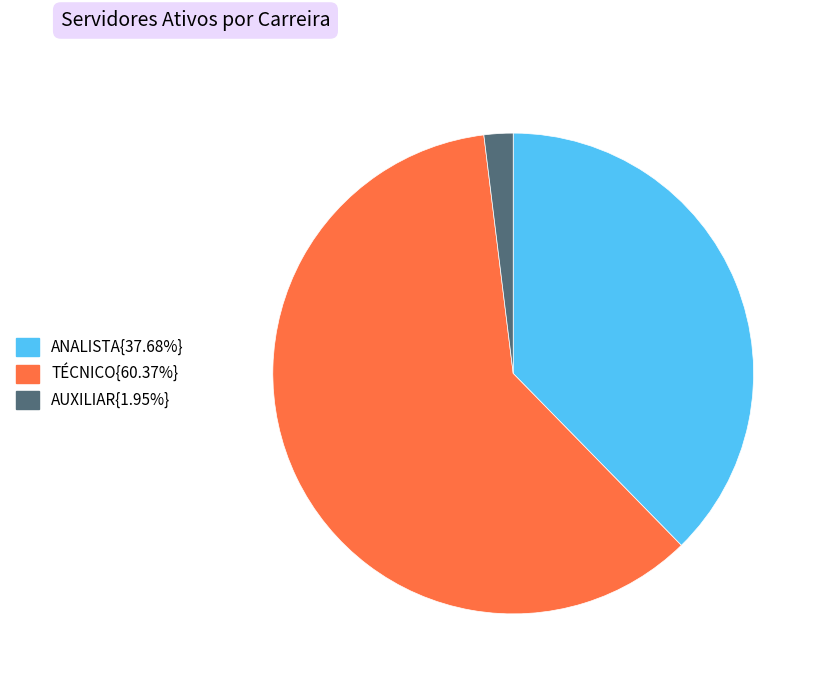

Is there any slice that represents more than half of the pie?

Yes